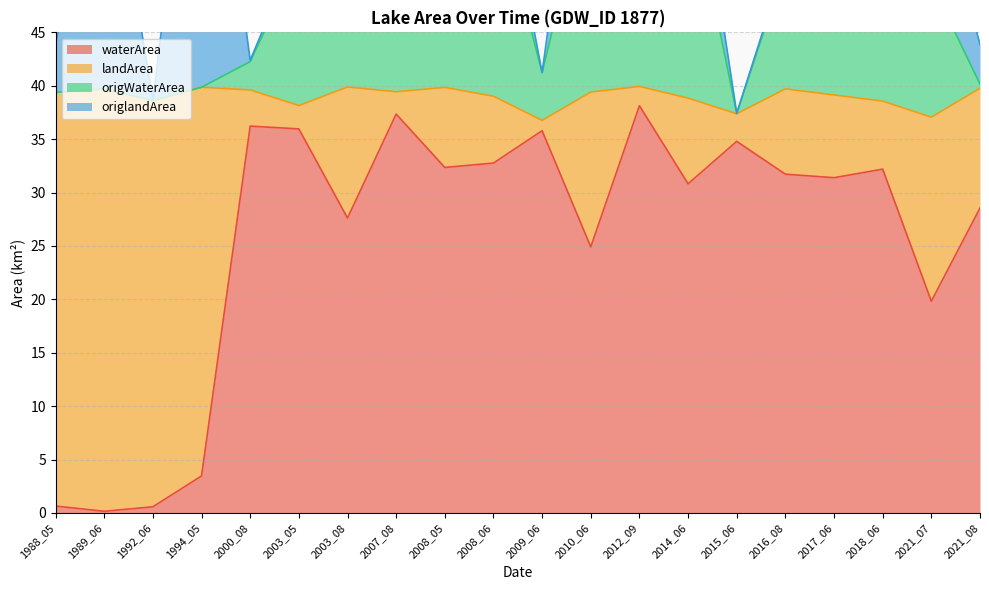

Is it true that origWaterArea equals 51.2 at 2016_08?

True